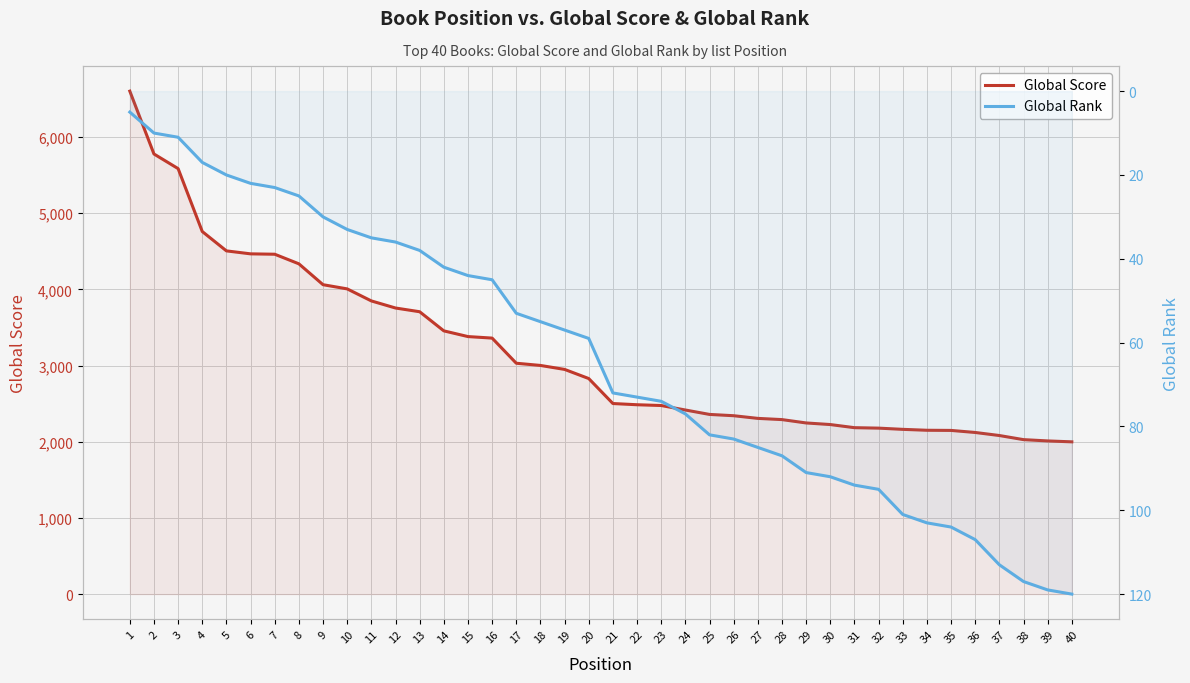

Where does the Global Rank series first go above 72?

22